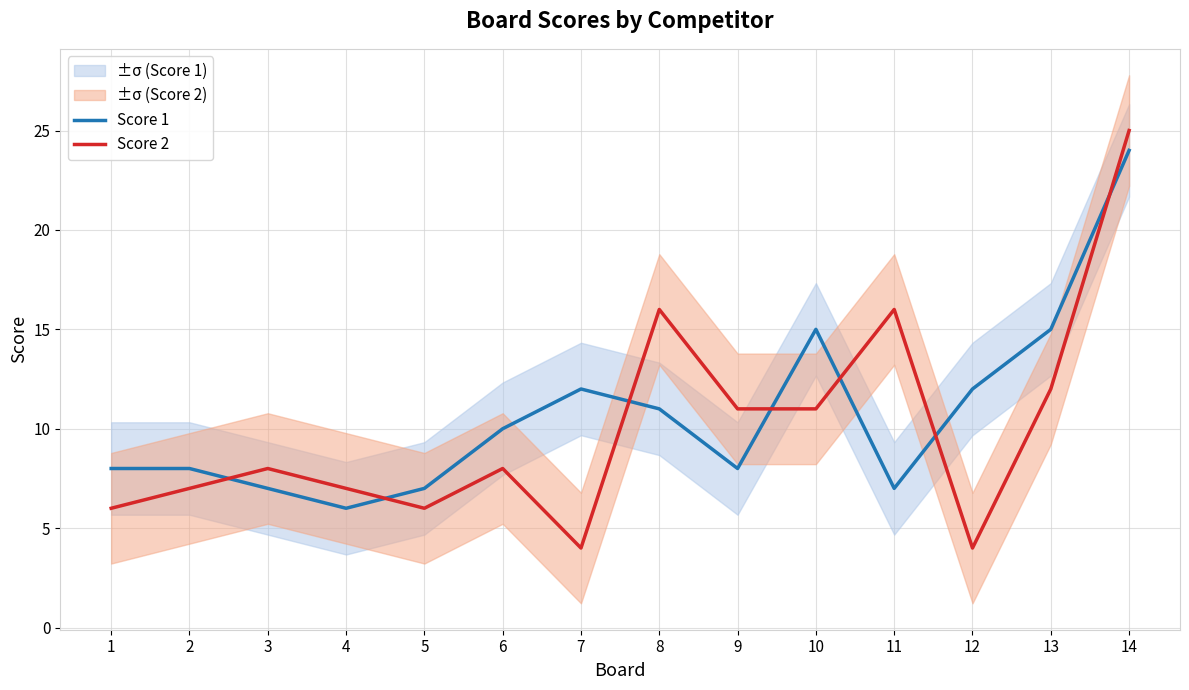

Reading right to left, transcribe all the data shown in this chart.

Score 1: 14=24	13=15	12=12	11=7	10=15	9=8	8=11	7=12	6=10	5=7	4=6	3=7	2=8	1=8
Score 2: 14=25	13=12	12=4	11=16	10=11	9=11	8=16	7=4	6=8	5=6	4=7	3=8	2=7	1=6